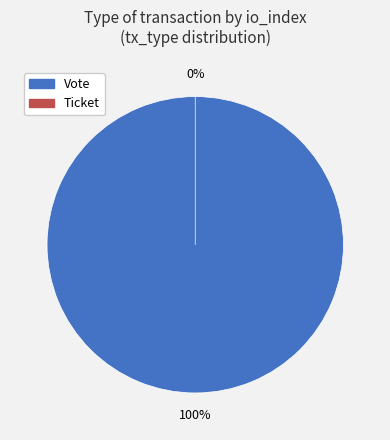

Rank the categories by value from lowest to highest.

Ticket, Vote